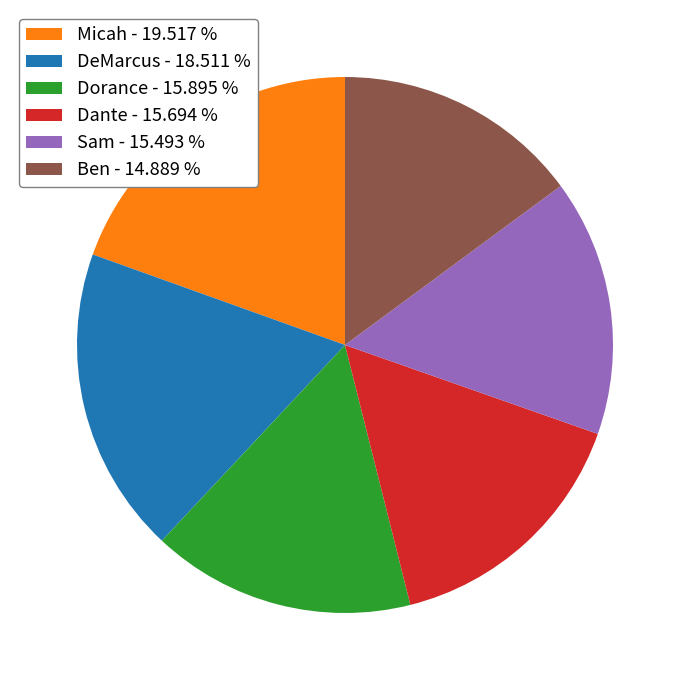

Combined, do Dorance - 15.895 % and DeMarcus - 18.511 % account for over 50%?

No